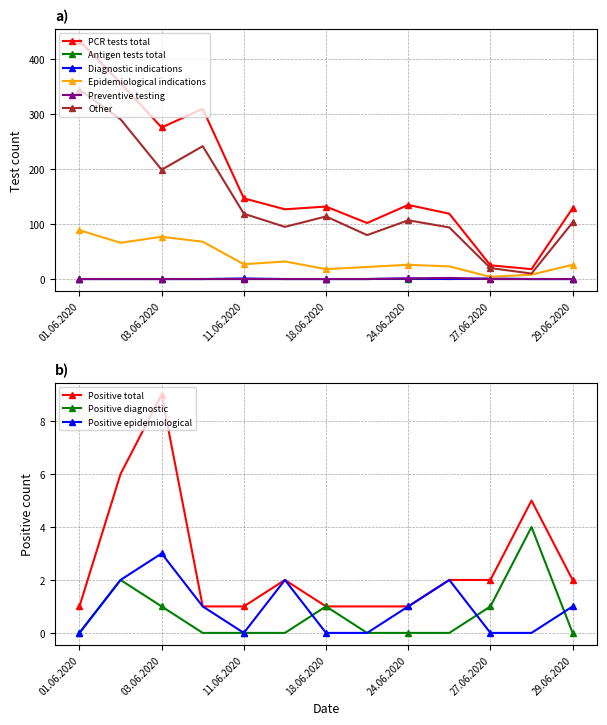

The PCR tests total series shows 263 at 11.06.2020. True or false?

False